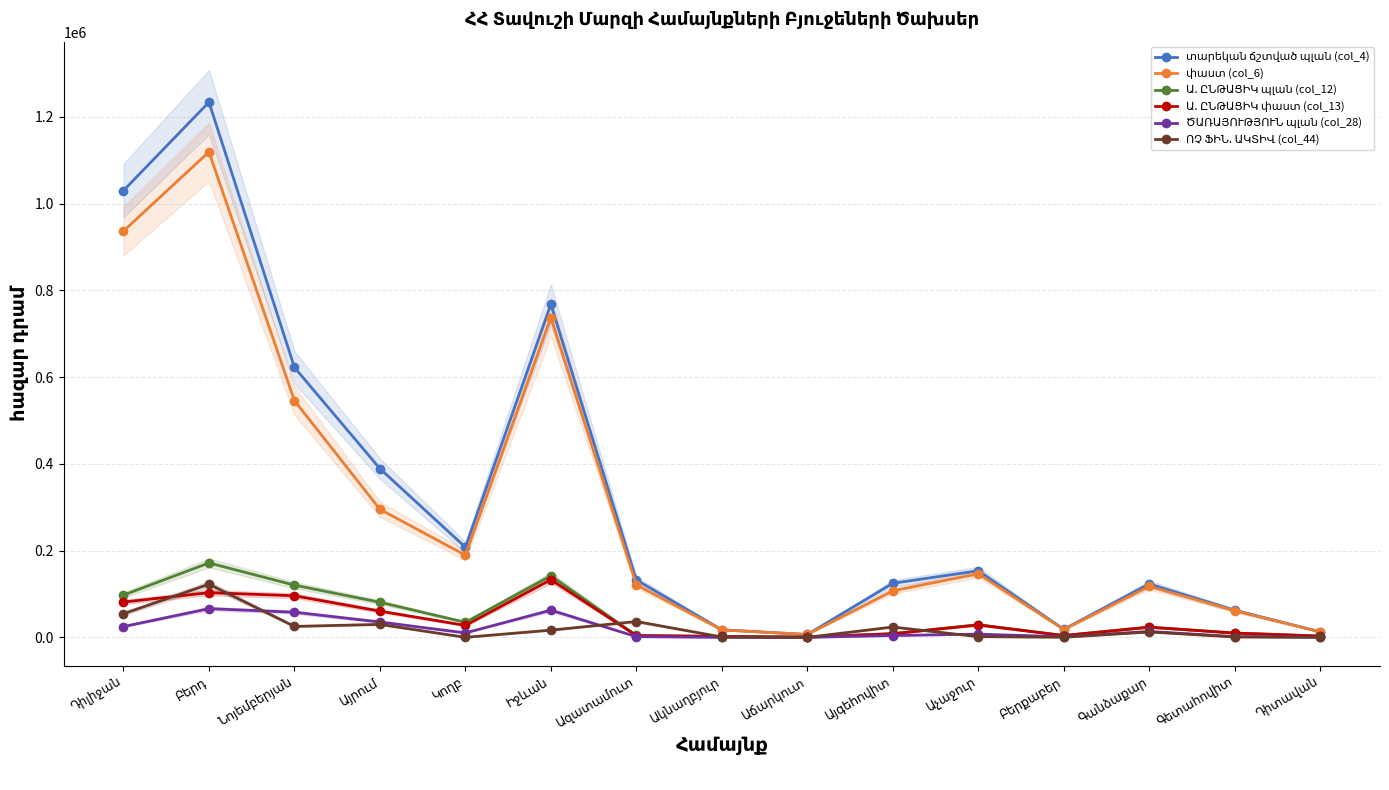

Which series has the largest range (max minus min)?

տարեկան ճշտված պլան (col_4)